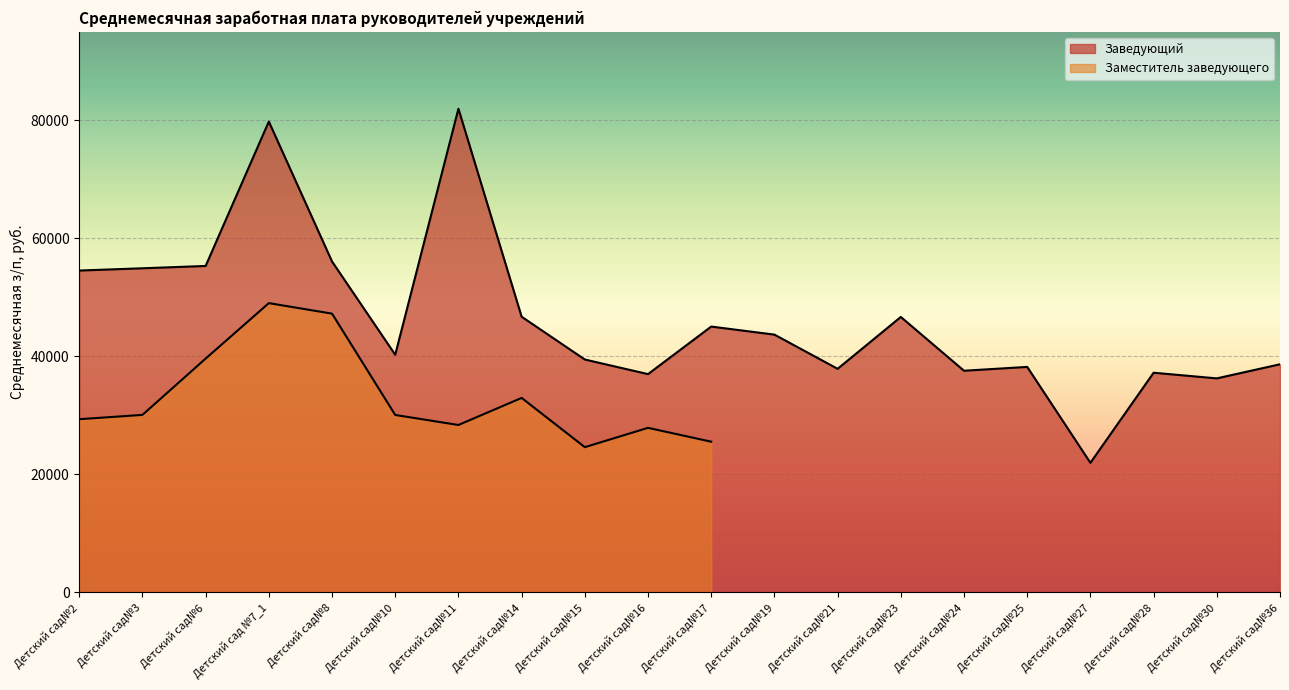

What position from the left is Детский сад№24?

15